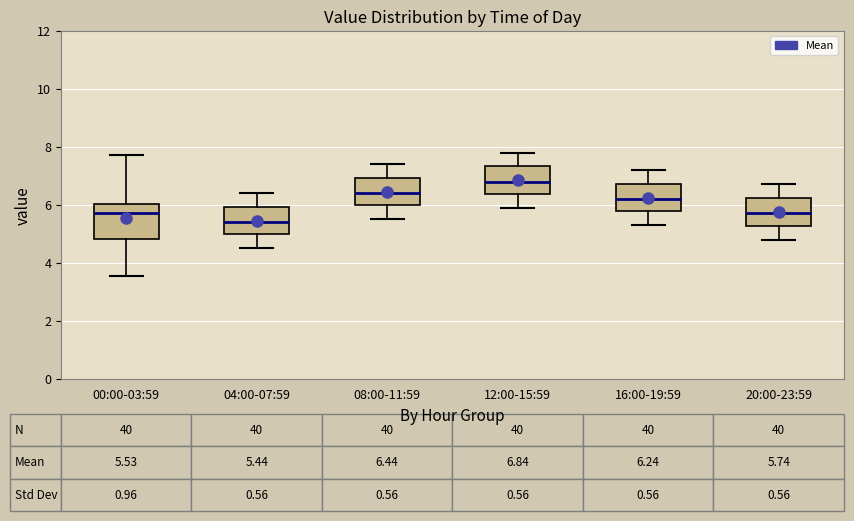

Which box is the tallest, from its lower edge to its upper edge?

00:00-03:59